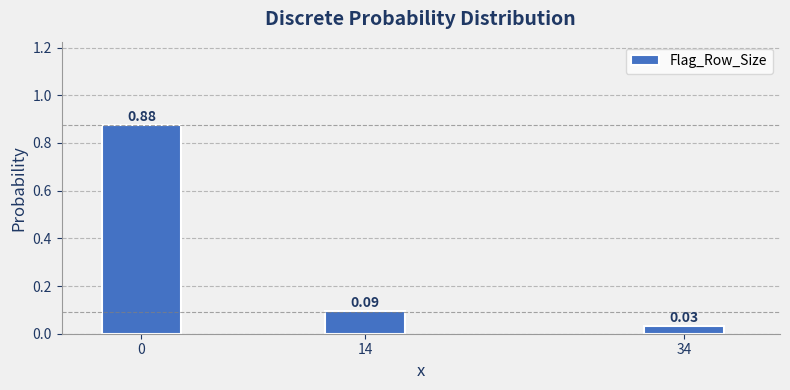

What is the change in value from 0 to 14?

-0.8